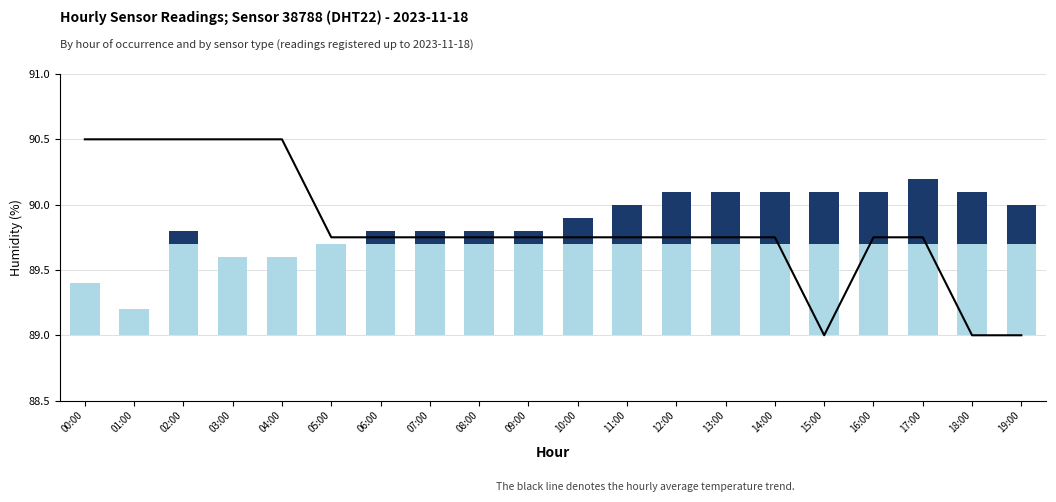

What is the label of the 17th bar from the right?

03:00